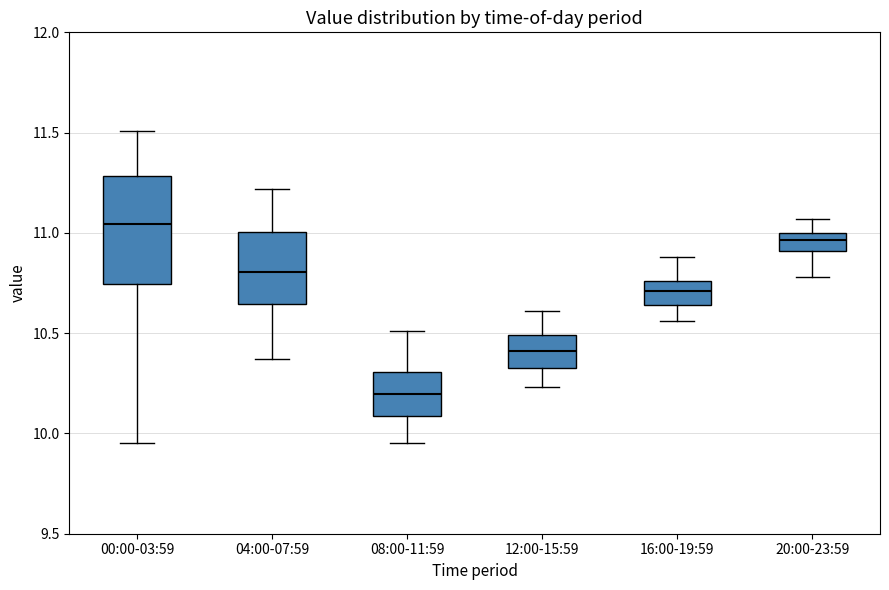

Reading left to right, transcribe this box plot: for each box, give where its median line is, the range the box spans, and where its two whiskers end, as read against the y-axis. The values are not printed on the chart, so give them approximately, as read against the axis.

00:00-03:59: median 11.05, box 10.75 to 11.30, whiskers 9.95 to 11.50
04:00-07:59: median 10.80, box 10.65 to 11.00, whiskers 10.35 to 11.20
08:00-11:59: median 10.20, box 10.10 to 10.30, whiskers 9.95 to 10.50
12:00-15:59: median 10.40, box 10.35 to 10.50, whiskers 10.25 to 10.60
16:00-19:59: median 10.70, box 10.65 to 10.75, whiskers 10.55 to 10.90
20:00-23:59: median 10.95, box 10.90 to 11.00, whiskers 10.80 to 11.05